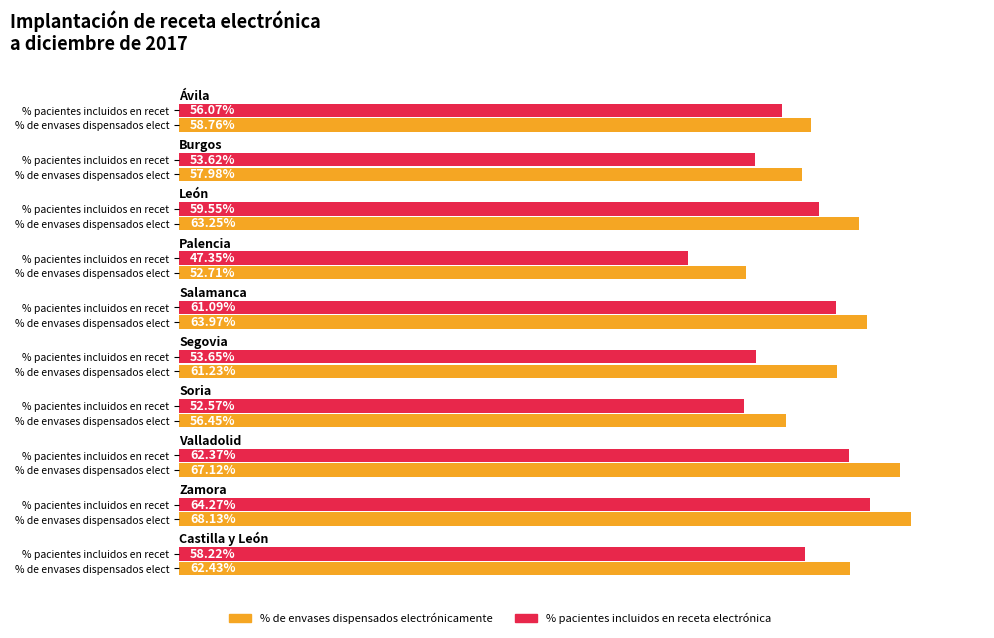

Is it true that % de envases dispensados electrónicamente equals 0.4 at Castilla y León?

False